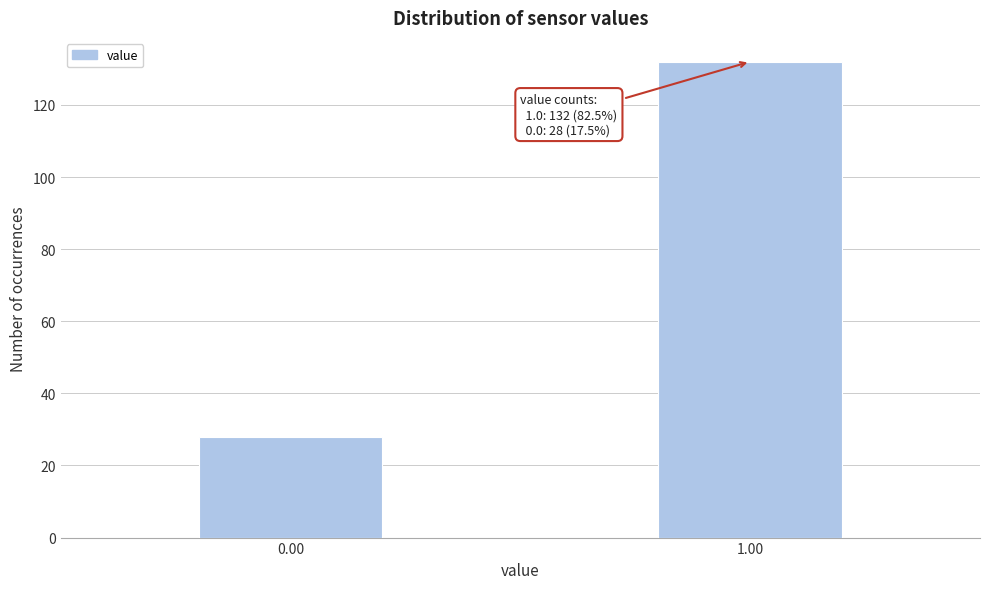

Reading right to left, list all the values displayed in this chart.

132	28